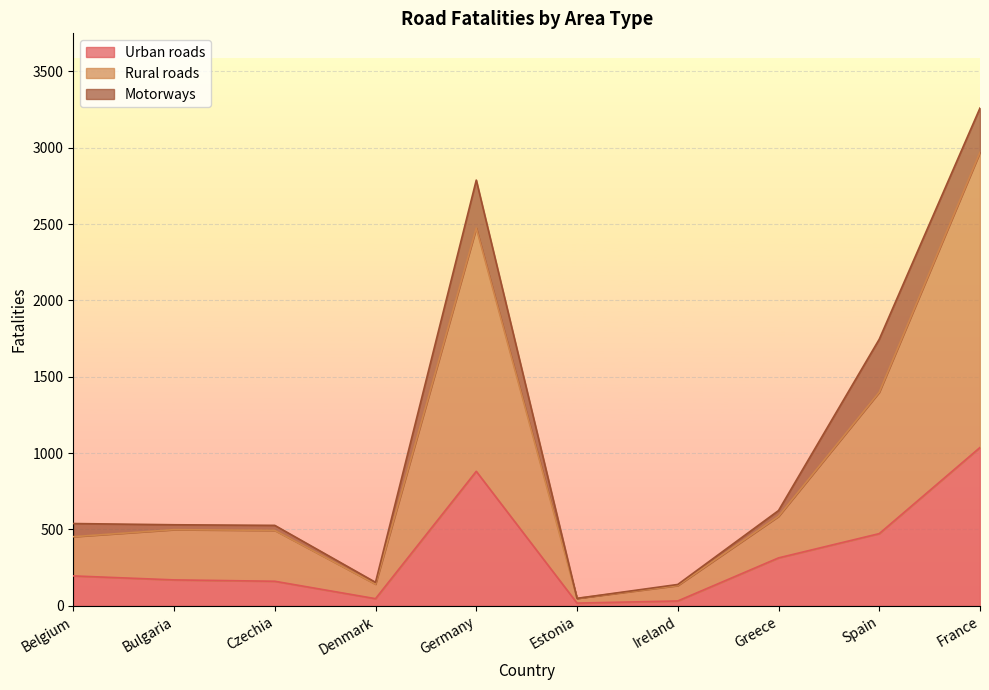

What are all the series names shown in the legend?

Urban roads, Rural roads, Motorways